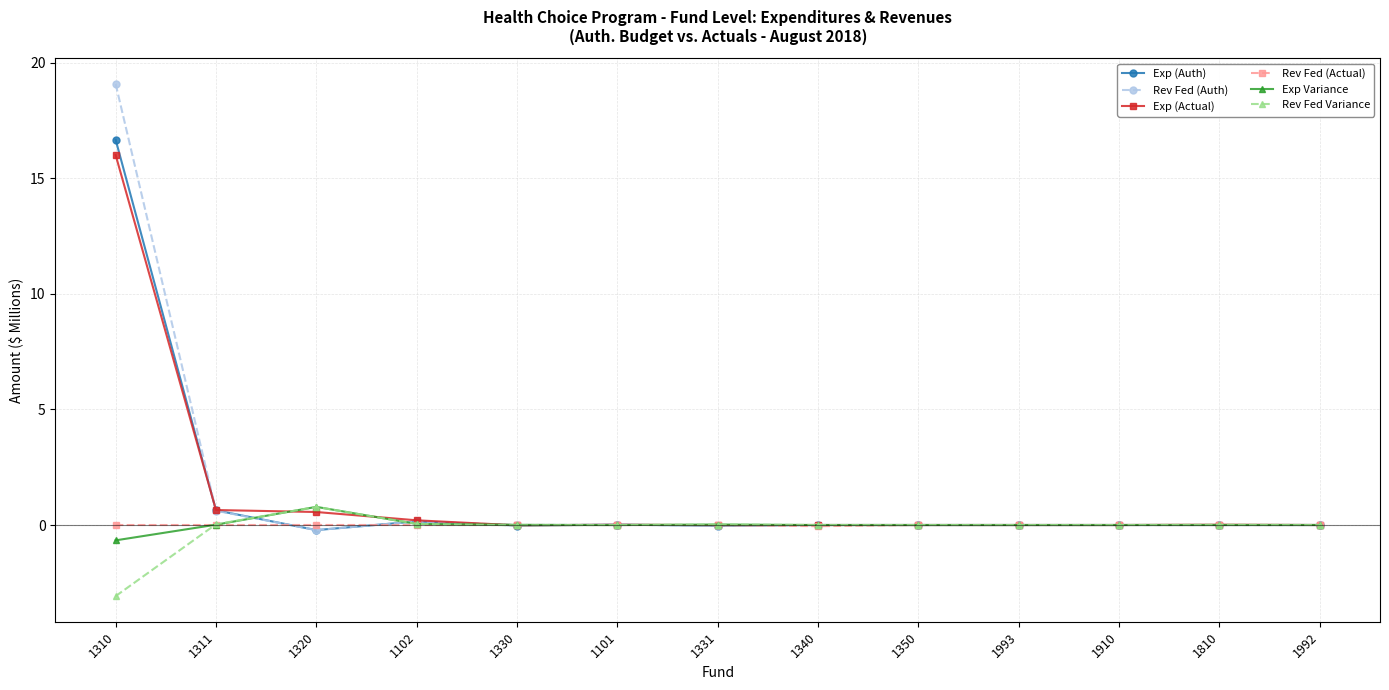

Which series has the widest spread of values?

Rev Fed (Auth)